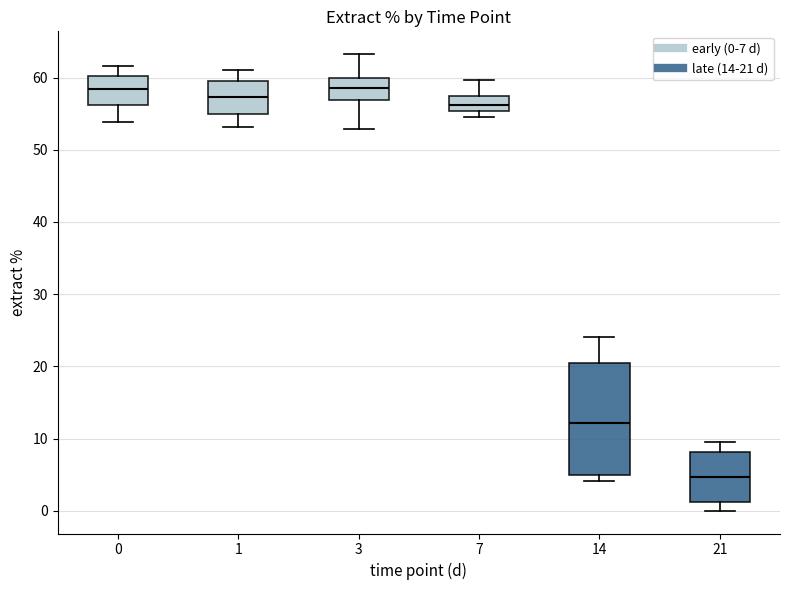

Which box is the tallest, from its lower edge to its upper edge?

14